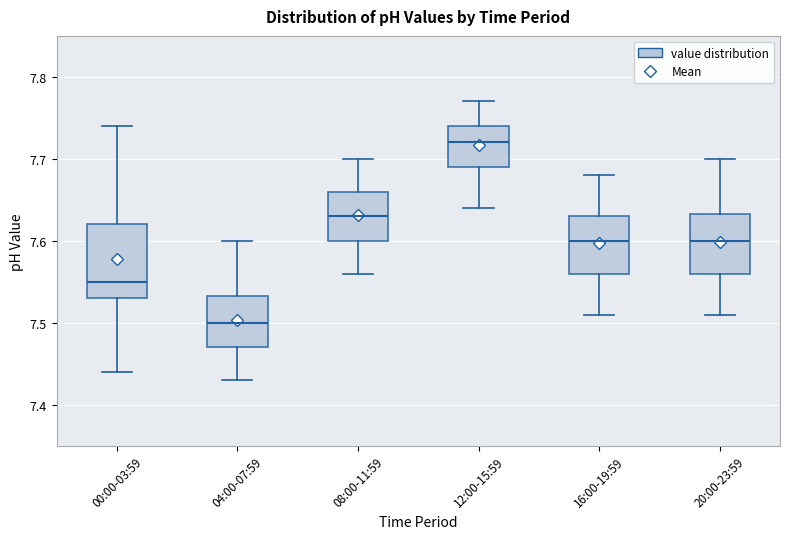

Which box is the tallest, from its lower edge to its upper edge?

00:00-03:59